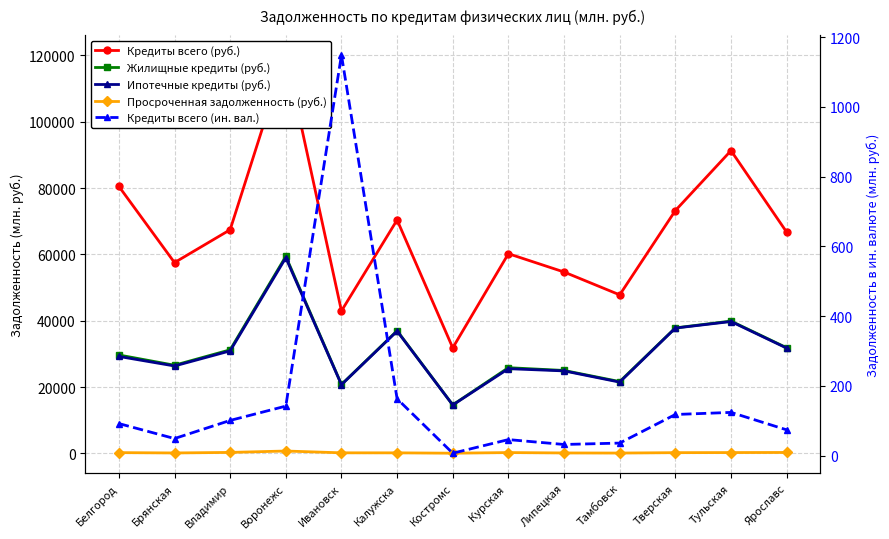

What is the greatest value displayed?

120106